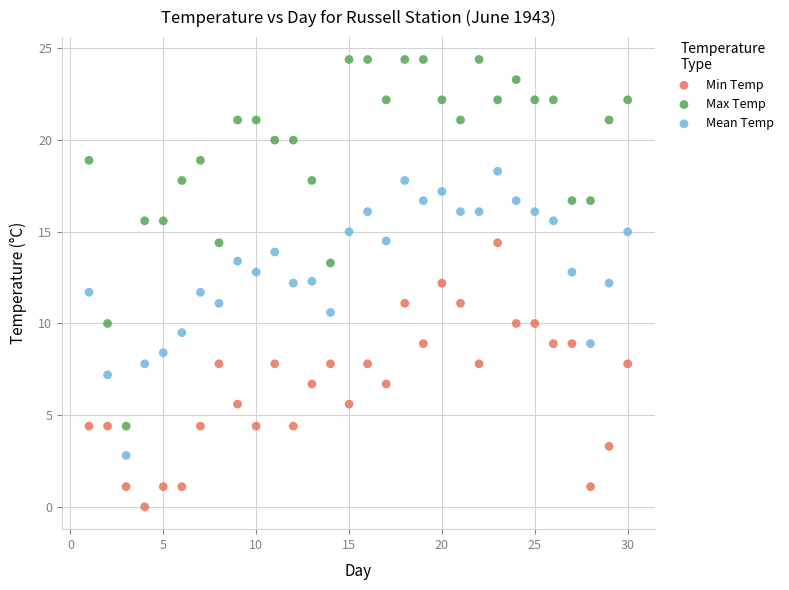

What are all the series names shown in the legend?

Min Temp, Max Temp, Mean Temp